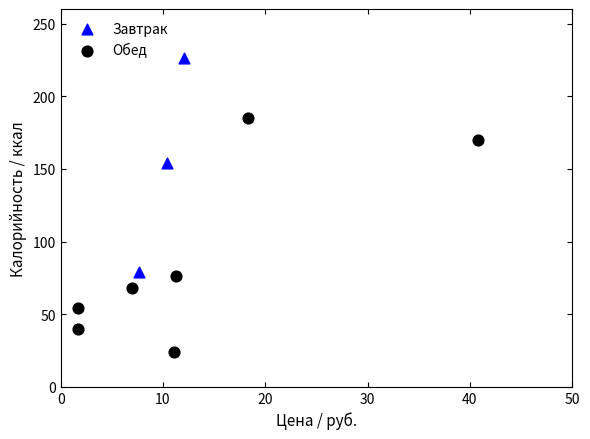

Which series reaches the maximum Y coordinate?

Завтрак